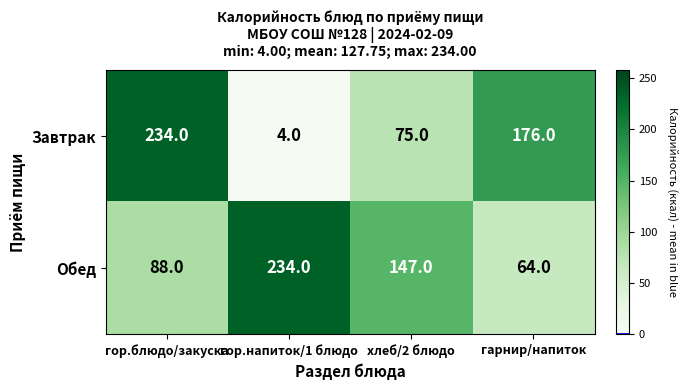

What is the maximum value shown in the chart?

234